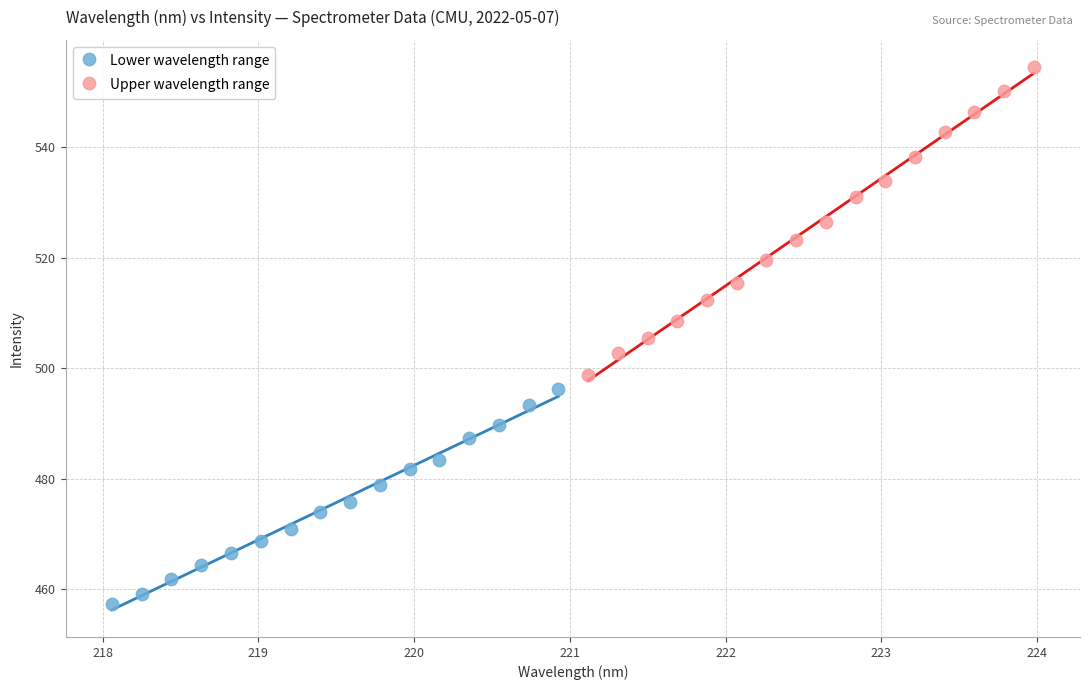

Which series reaches the maximum Y coordinate?

Upper wavelength range